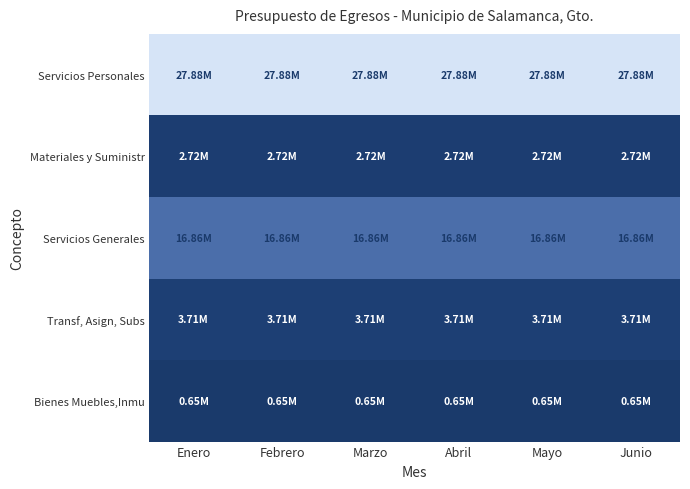

List the series in order of their peak value, highest first.

Servicios Personales, Servicios Generales, Transf, Asign, Subs, Materiales y Suministr, Bienes Muebles,Inmu